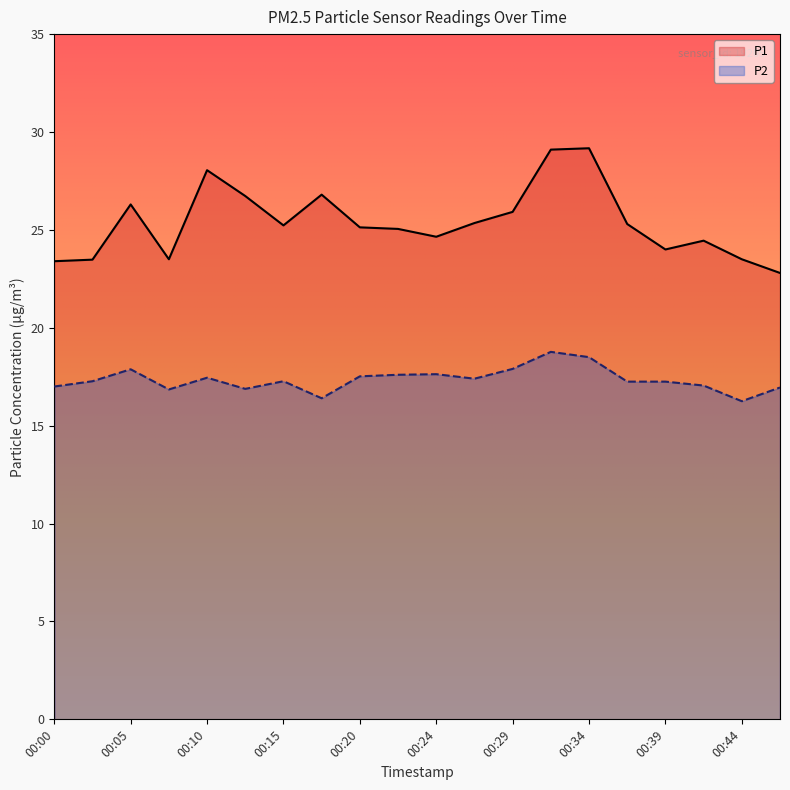

How many values in the P2 series exceed 17?

14